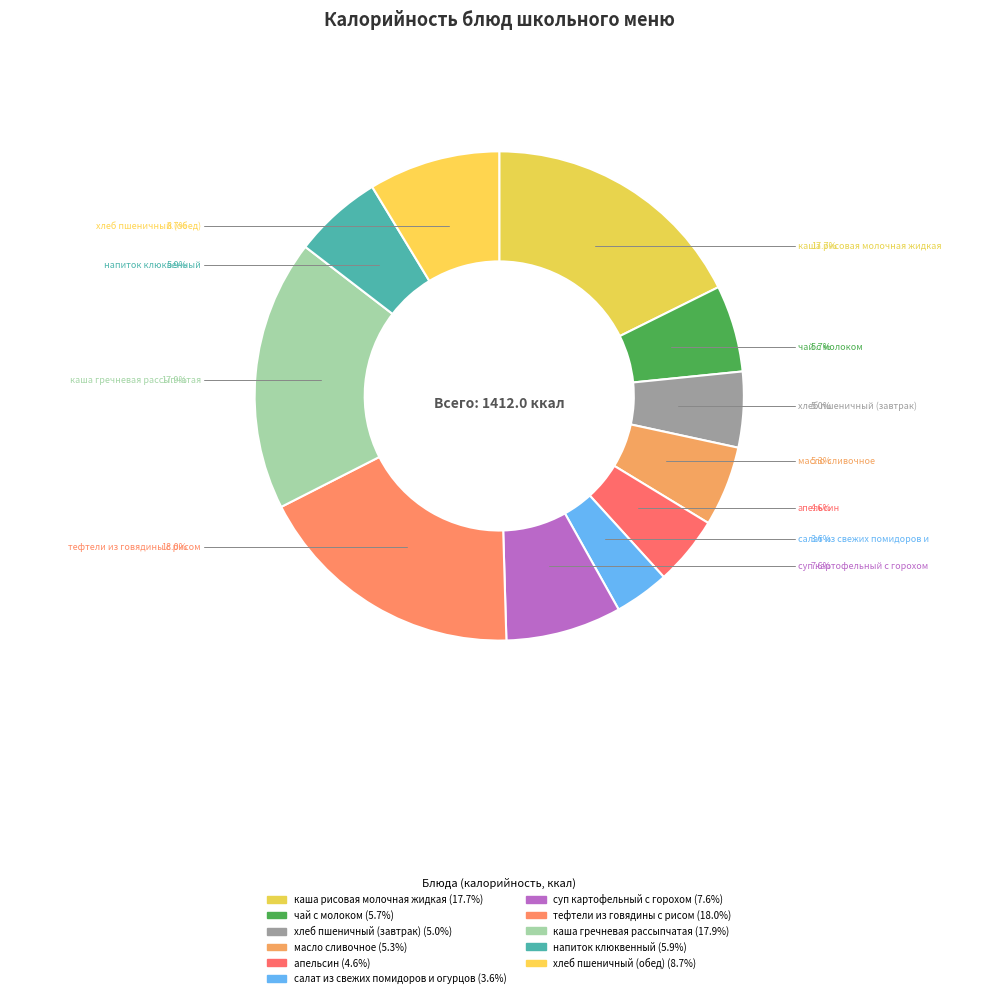

Between чай с молоком and каша рисовая молочная жидкая, which is larger?

каша рисовая молочная жидкая